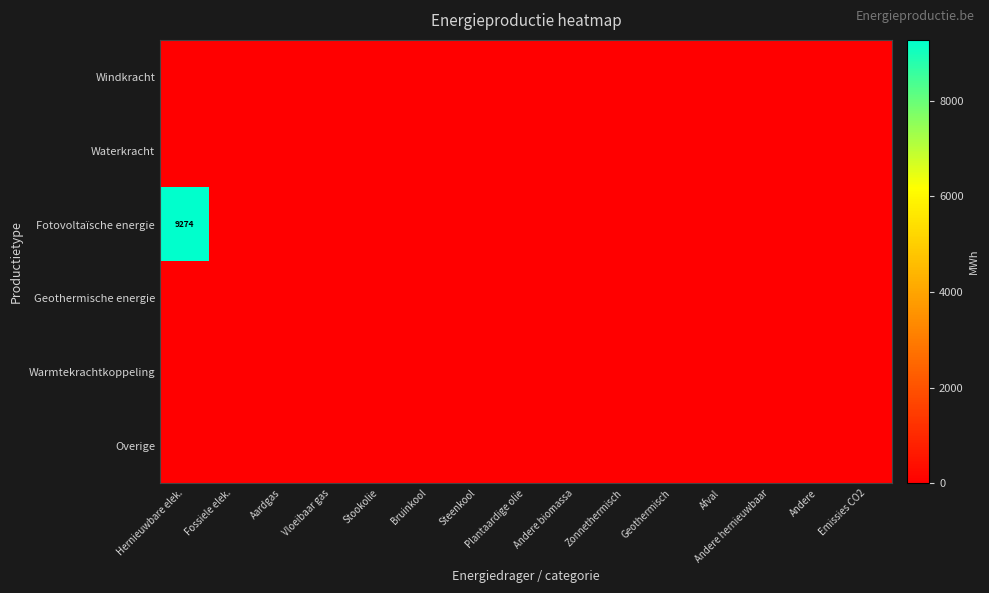

Which series has the largest total across all categories?

Fotovoltaïsche energie